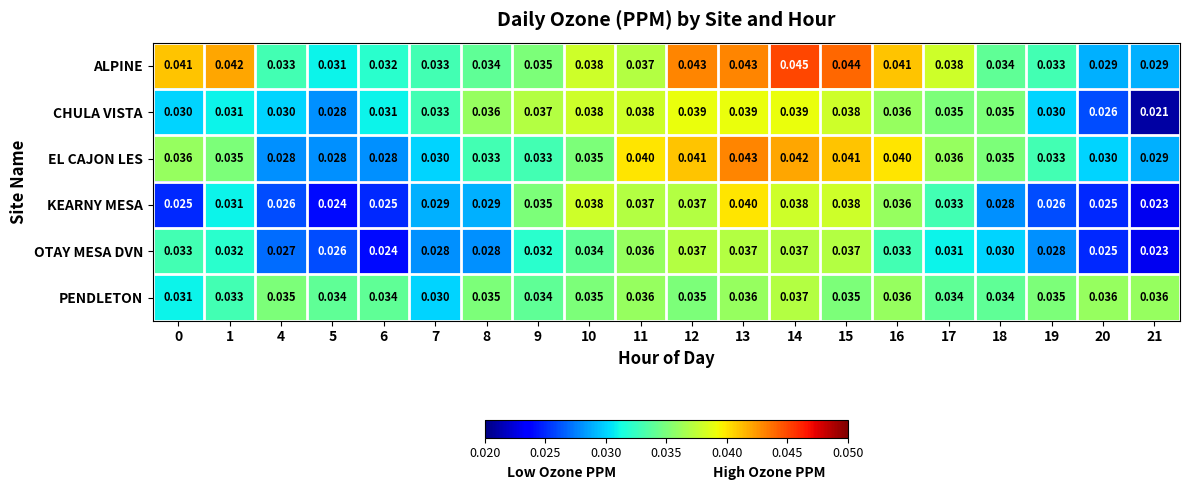

At 4, list the series in order from largest to smallest.

PENDLETON, ALPINE, CHULA VISTA, EL CAJON LES, OTAY MESA DVN, KEARNY MESA